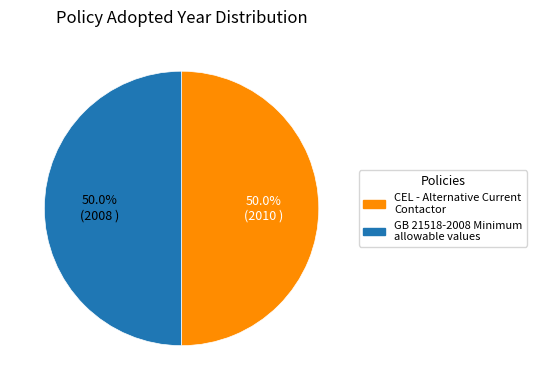

True or false: CEL - Alternative Current Contactor accounts for 45% of the total.

False